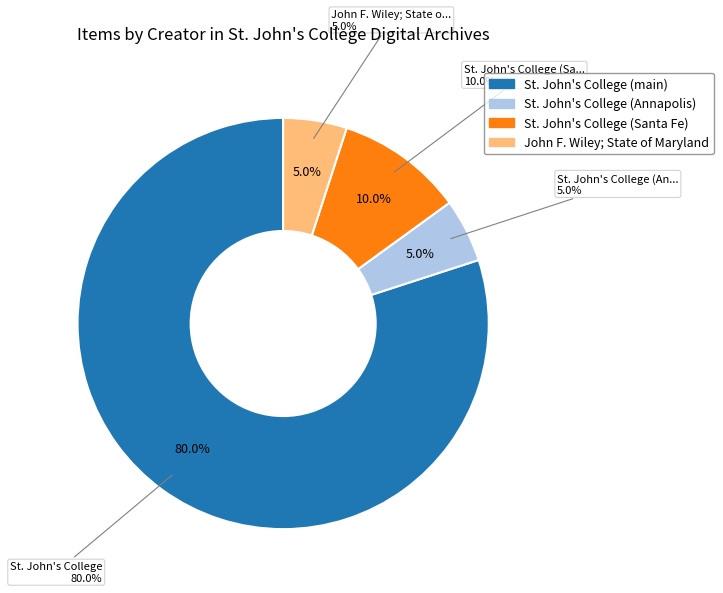

What percentage is the St. John's College (Annapolis, Md.) slice, to the nearest percent?

5%